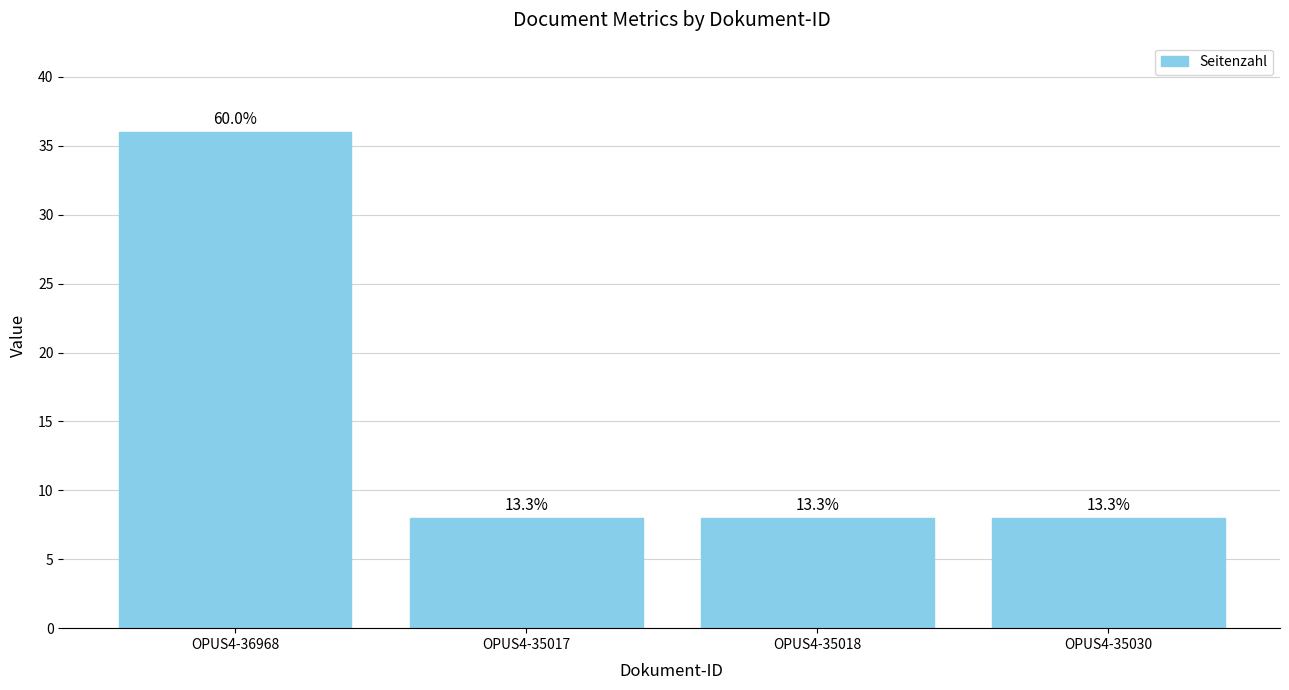

The chart shows a value of 13 at OPUS4-35017. True or false?

False